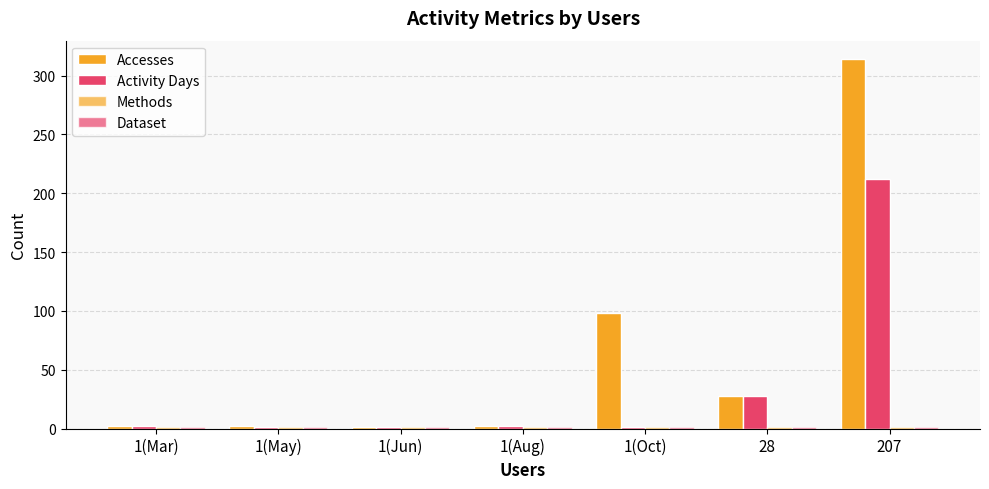

Which category has the highest value in the Methods series?

1(Mar)